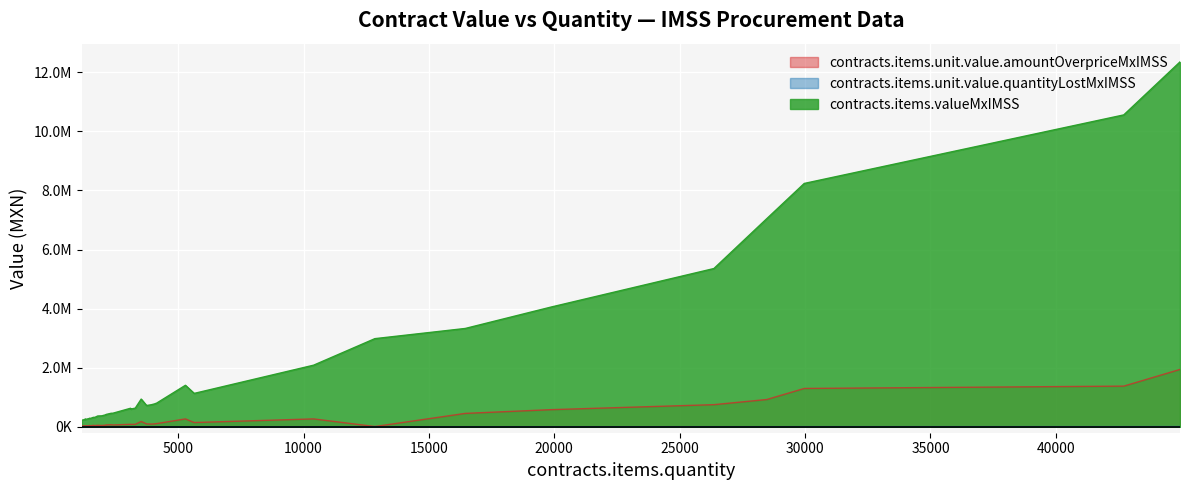

How many values in the contracts.items.valueMxIMSS series are below 597394?

20